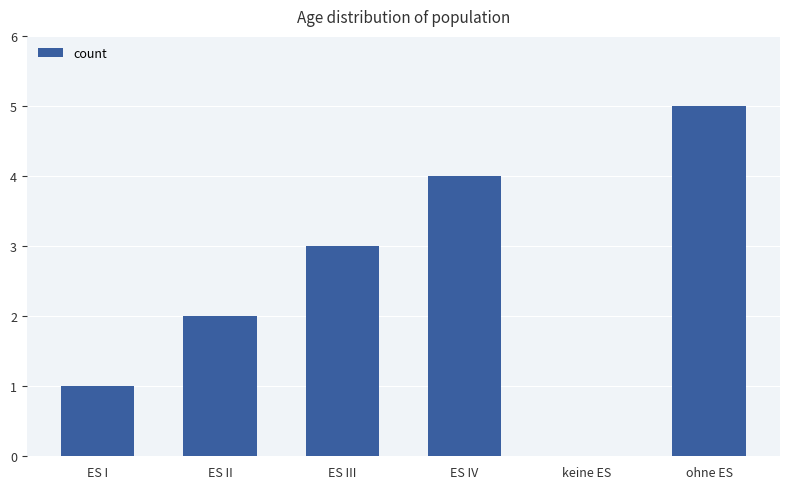

What is the greatest value displayed?

5